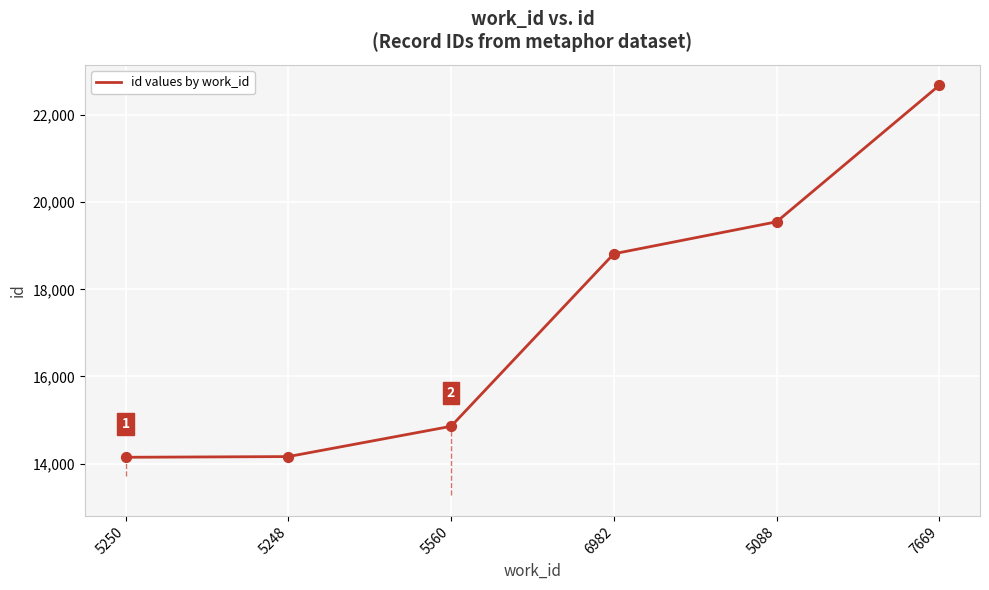

Between 6982 and 5250, which is larger?

6982